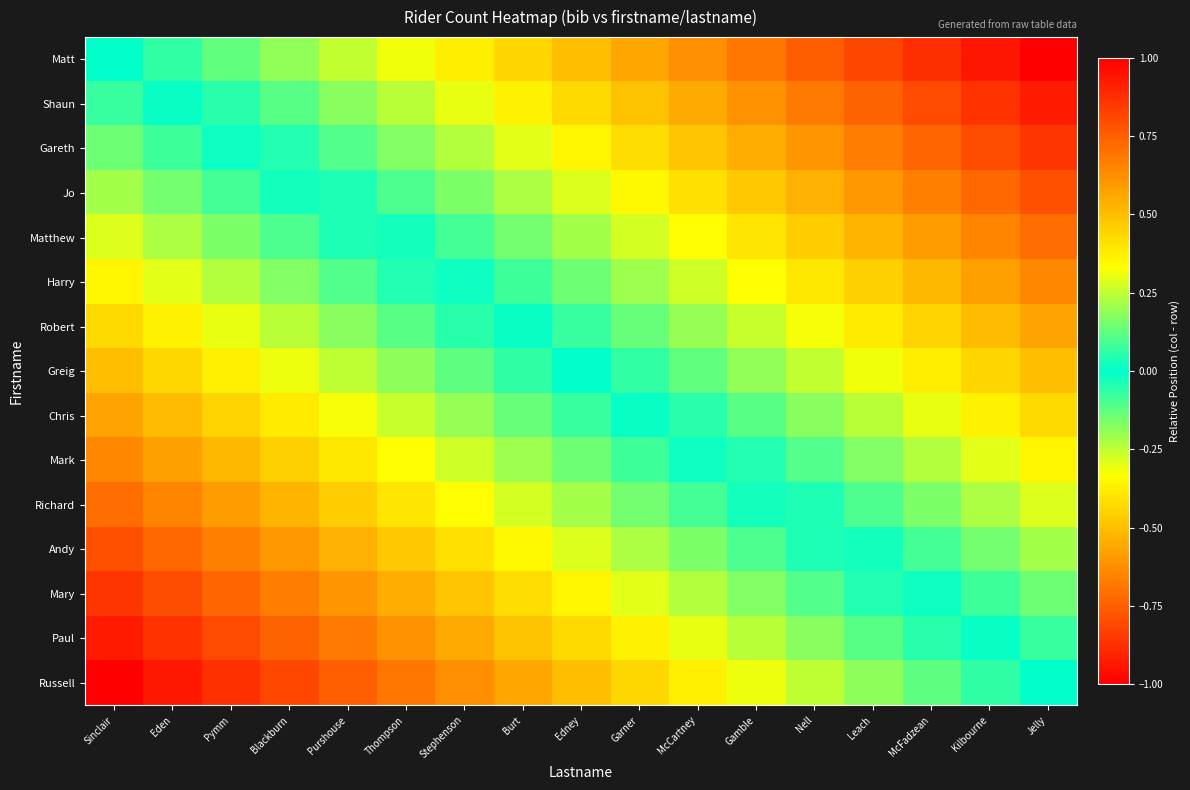

What is the smallest value displayed?

-1.0